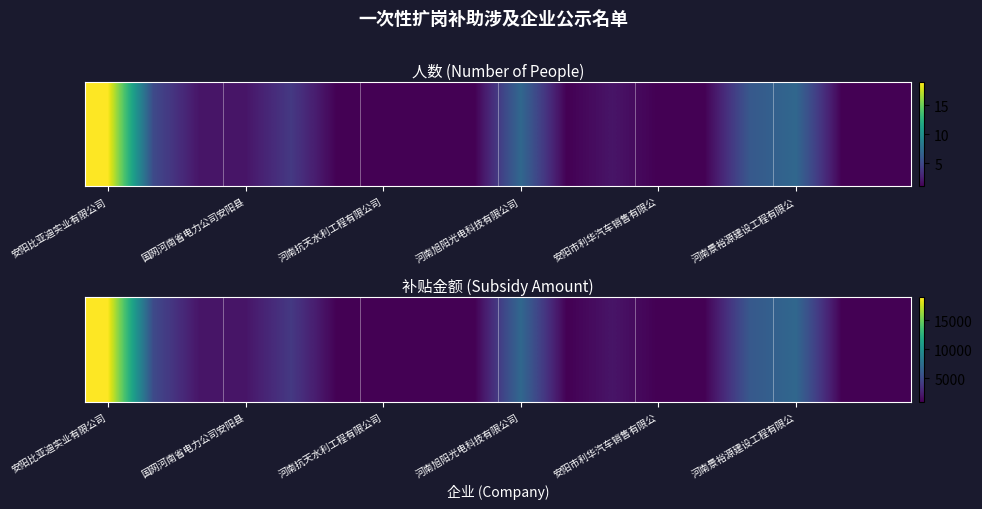

Reading left to right, transcribe all the data shown in this chart.

19000	5000	2000	2000	4000	1000	1000	1000	1000	7000	1000	2000	1000	1000	6000	7000	1000	1000